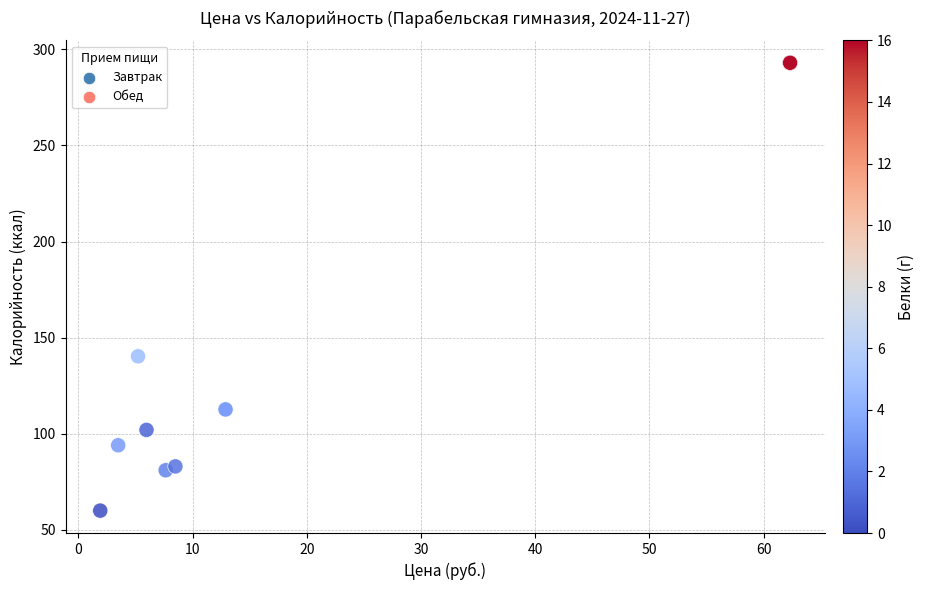

Which series contains the lowest Y value?

Обед